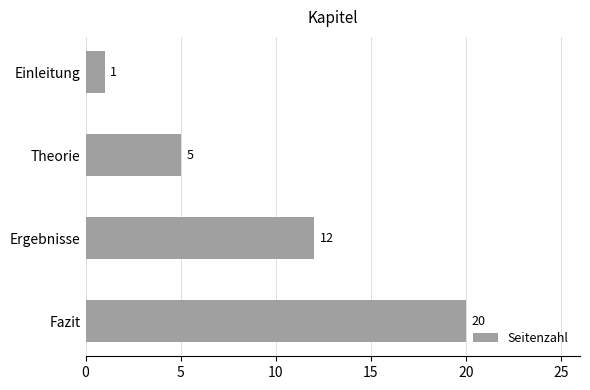

Reading top to bottom, what are all the values shown in this chart?

Einleitung=1	Theorie=5	Ergebnisse=12	Fazit=20